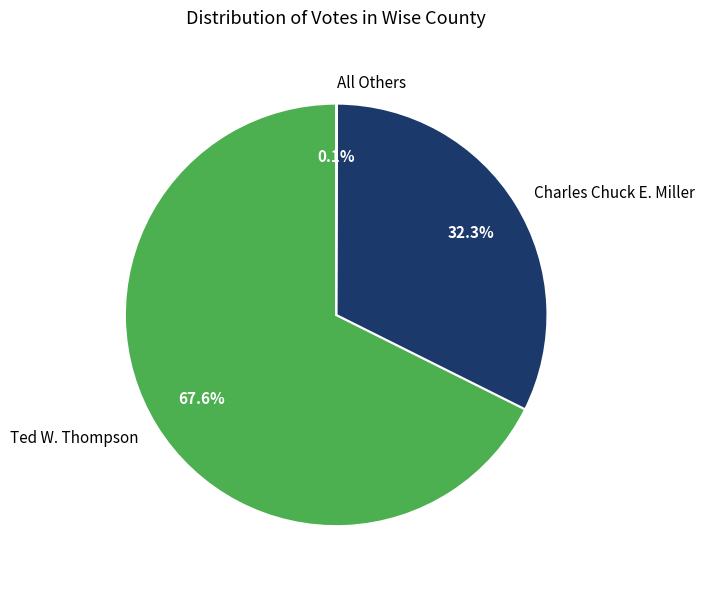

Between Ted W. Thompson and Charles Chuck E. Miller, which is larger?

Ted W. Thompson